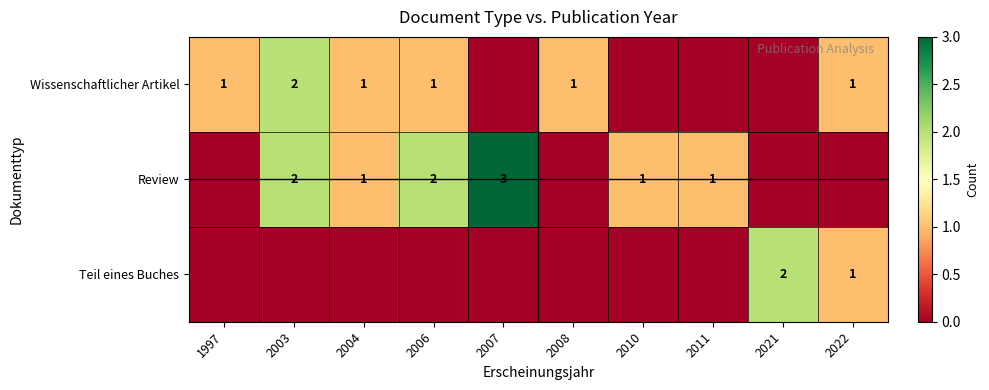

What is the sum of the Review values at 2007 and 2010?

4